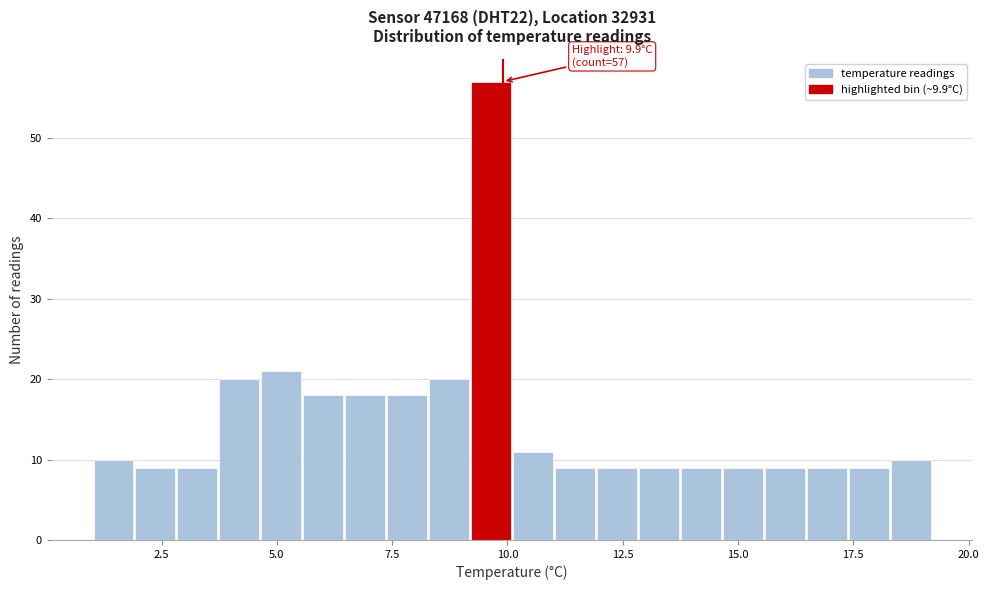

Read against the x-axis, roughly where is the centre of the tallest bar?

9.5